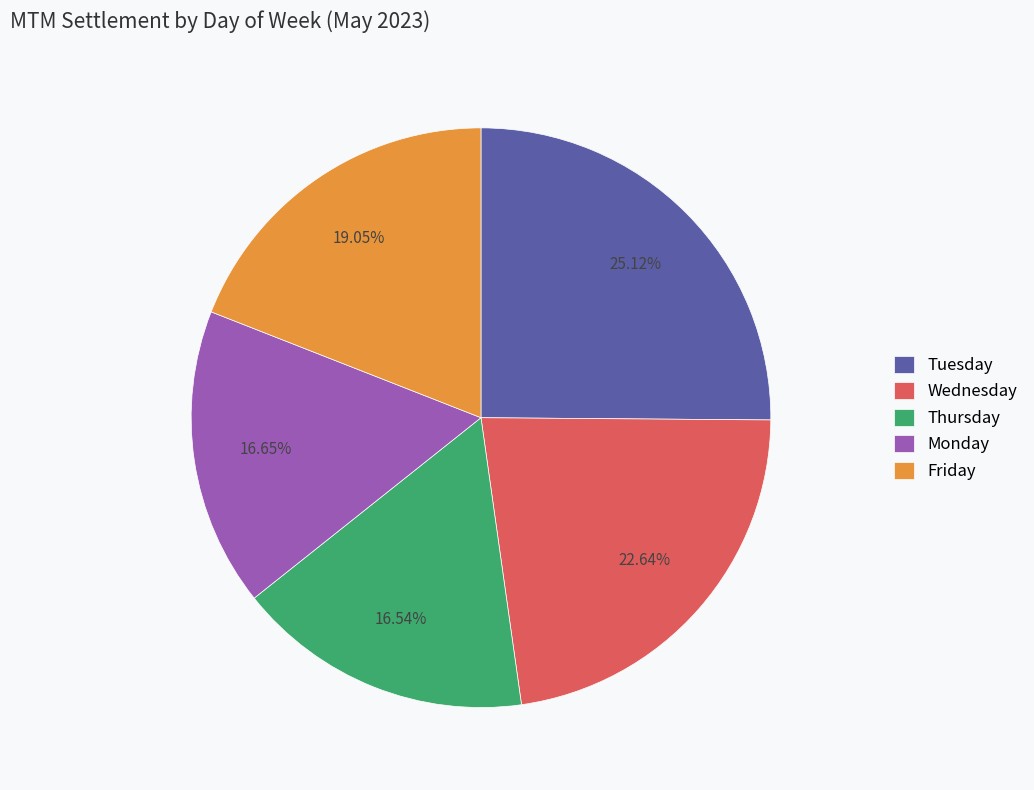

Count the number of slices in the pie.

5